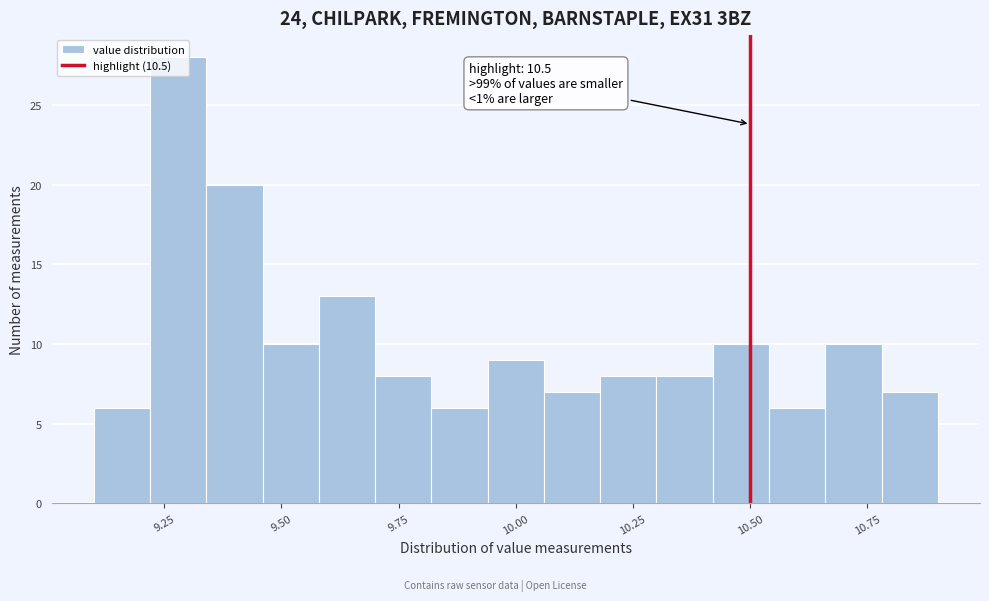

Read against the x-axis, roughly where is the centre of the tallest bar?

9.30